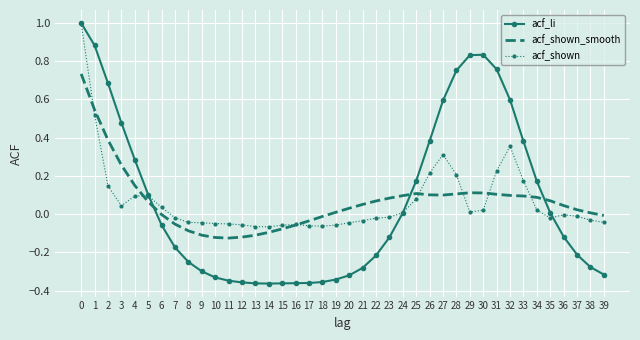

What is the total value across all series at 29?

1.0